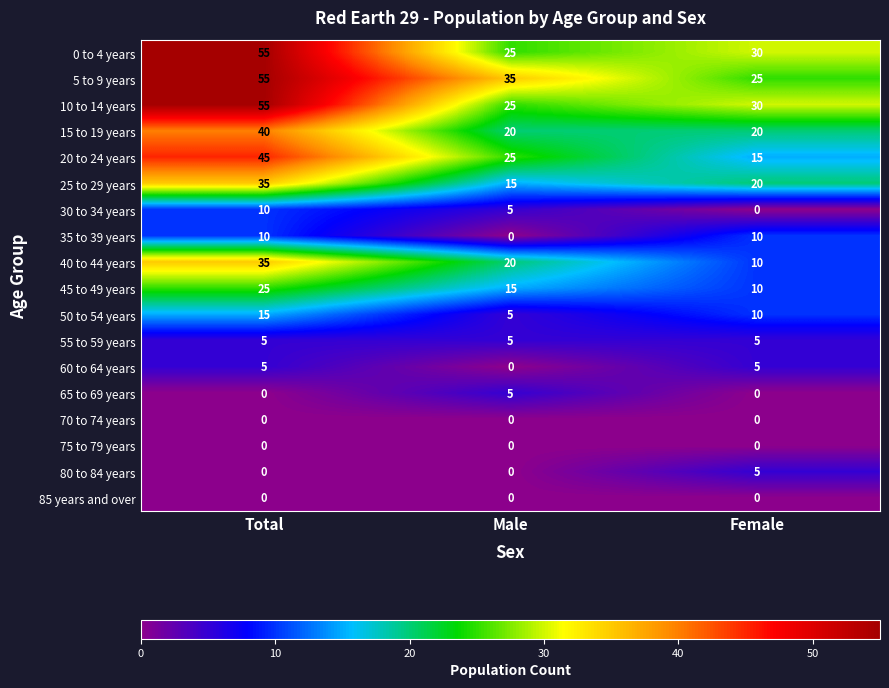

What is the difference between the 65 to 69 years values at Female and Male?

5